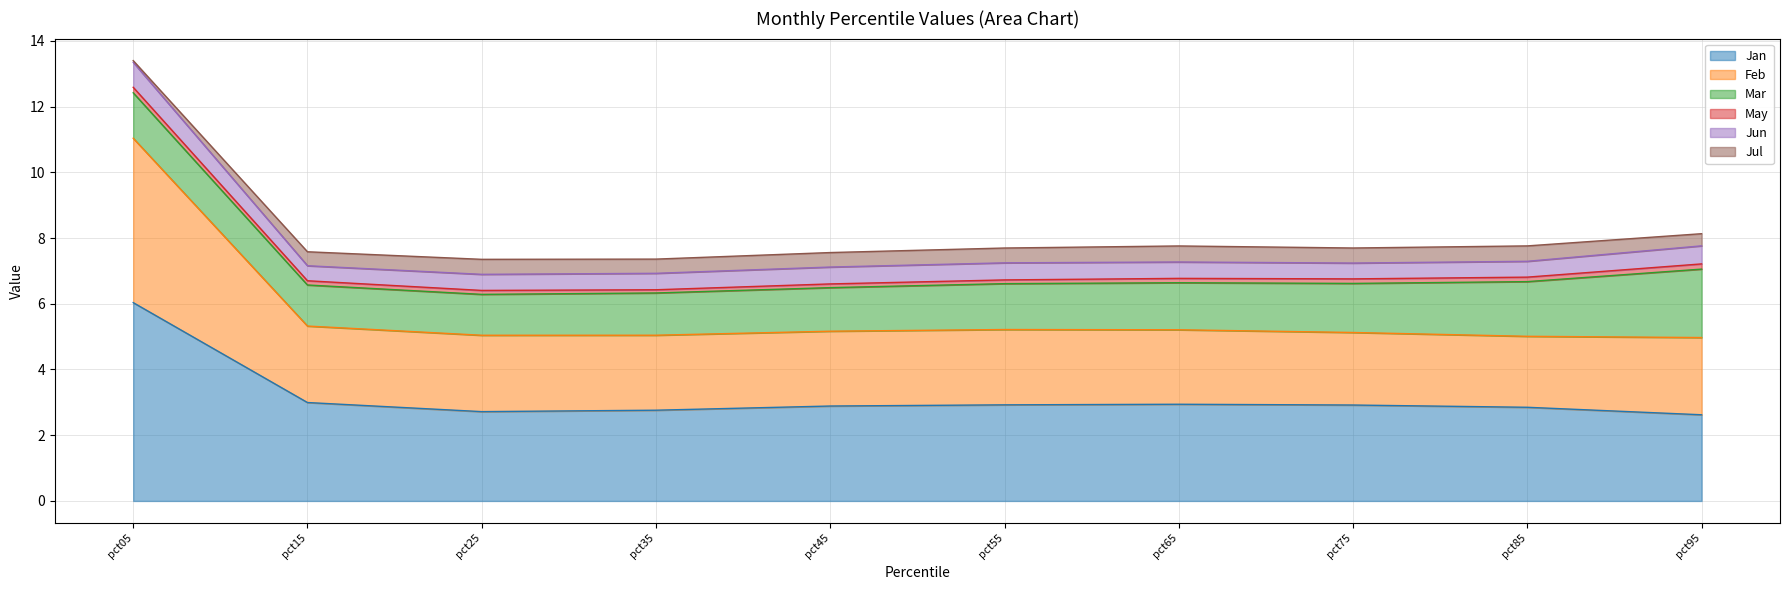

The Jan series shows 2.9 at pct65. True or false?

True